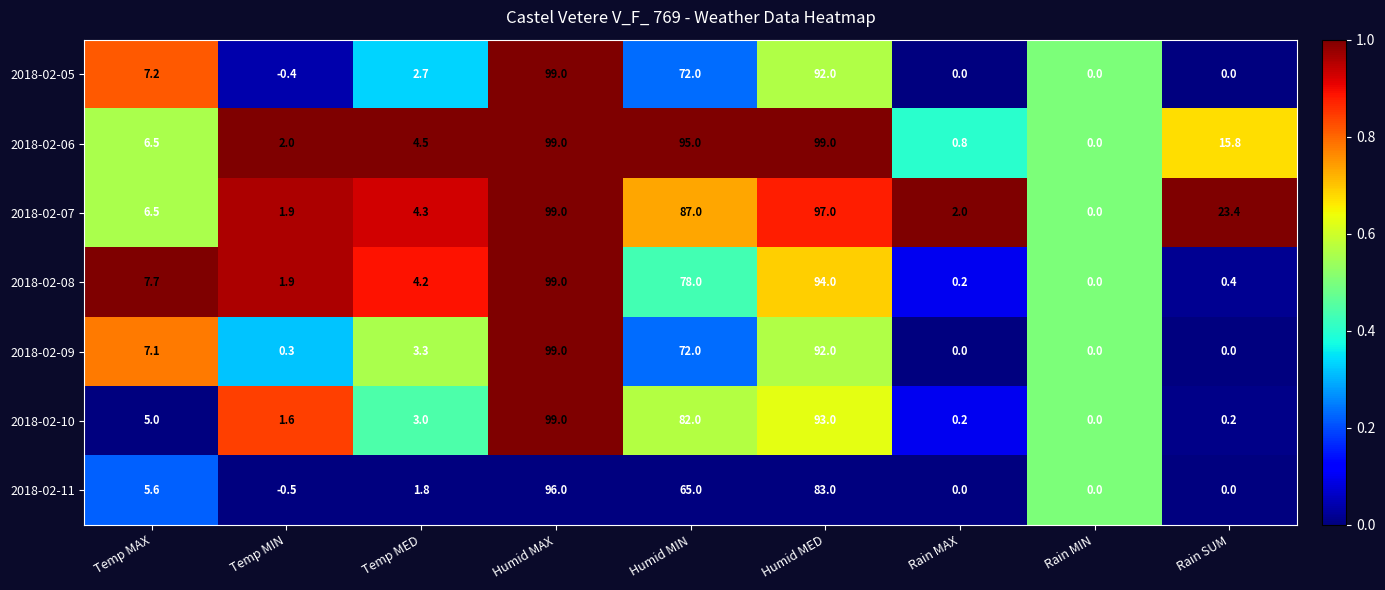

Is the value of 2018-02-10 at Humid MED greater than the value of 2018-02-08 at Rain MIN?

Yes